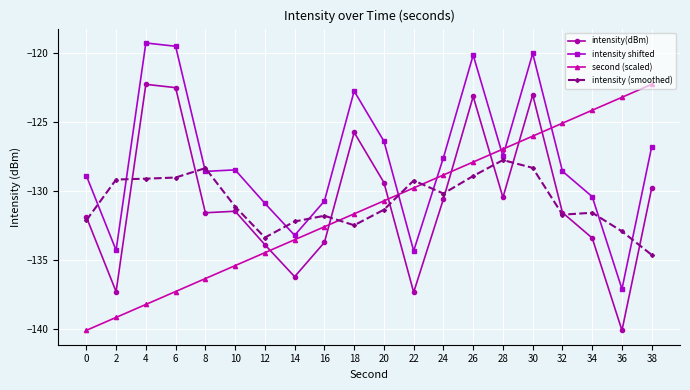

What is the value of the intensity(dBm) point at the 7th from the left?

-133.9